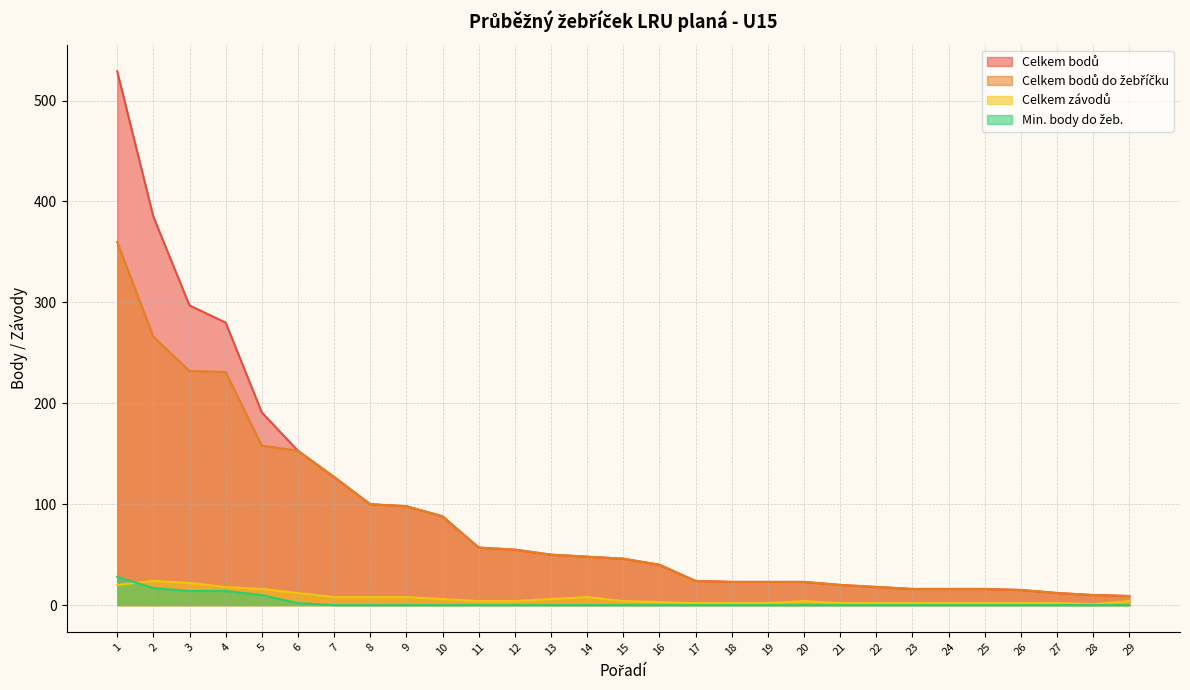

Which label corresponds to the smallest value in the chart?

7